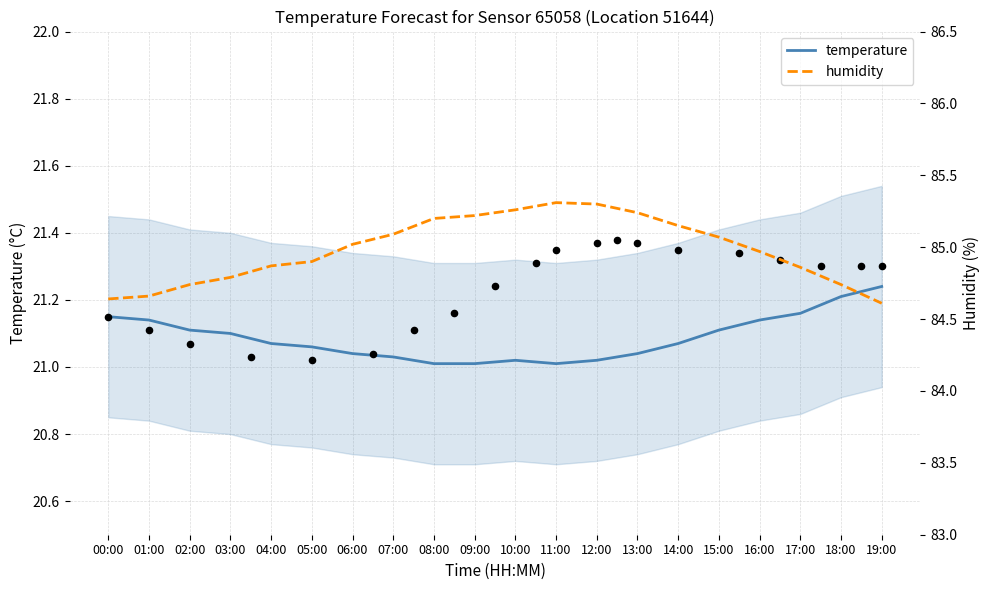

What are all the series names shown in the legend?

temperature, humidity